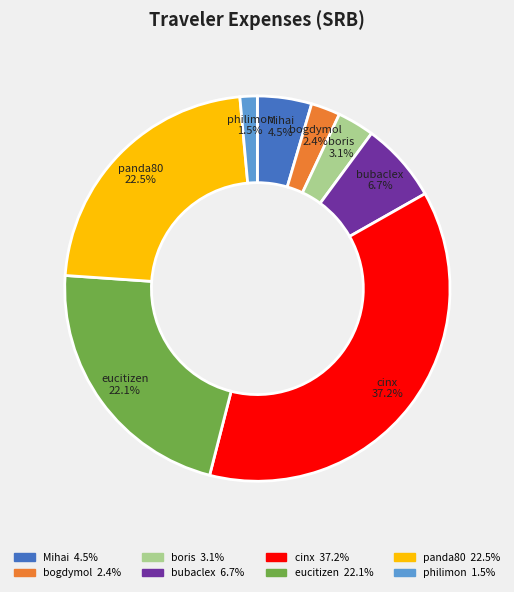

To the nearest percent, what is the combined percentage of eucitizen and cinx?

59%